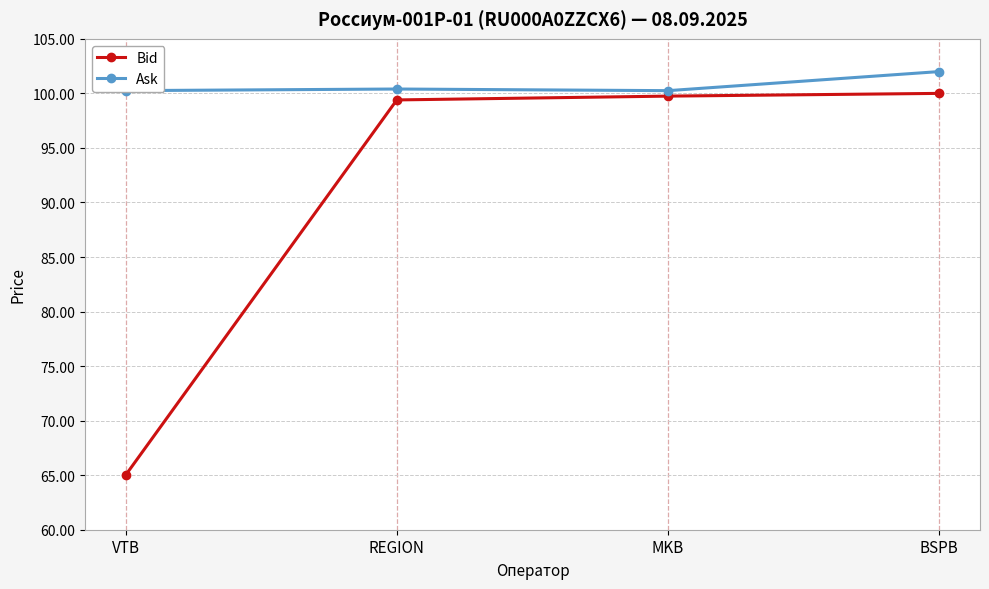

Which series has the largest range (max minus min)?

Bid